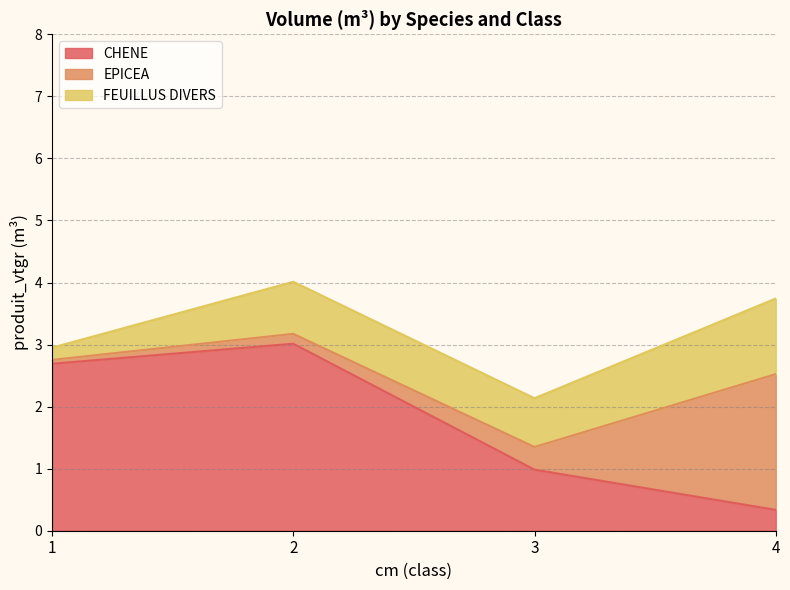

What is the total value across all series at 3?

2.1